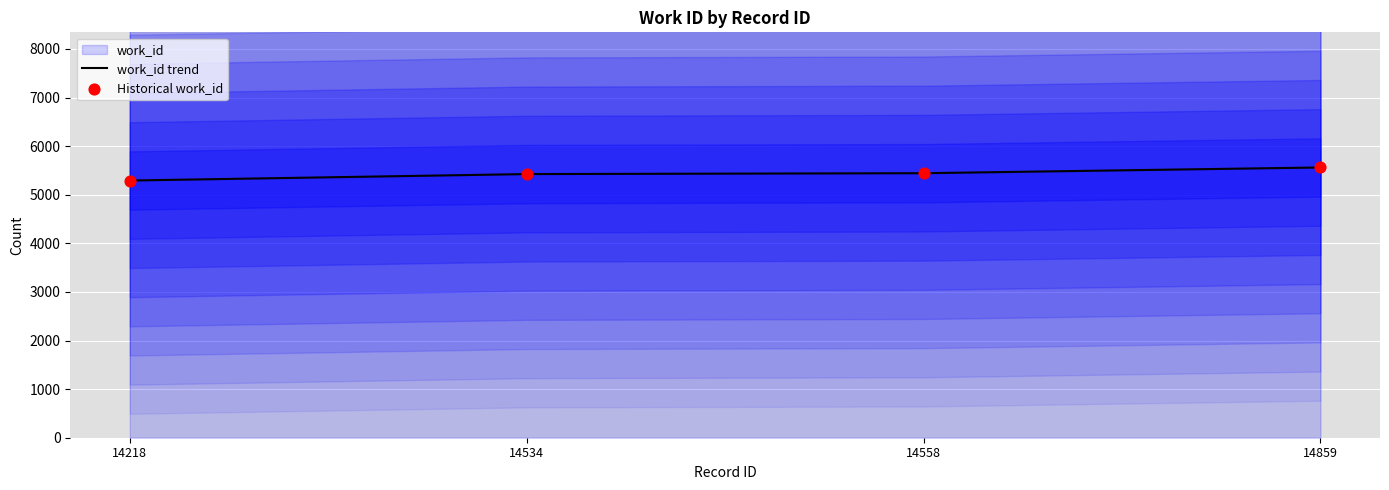

Is the value of Historical work_id at 14859 greater than the value of work_id trend at 14859?

No